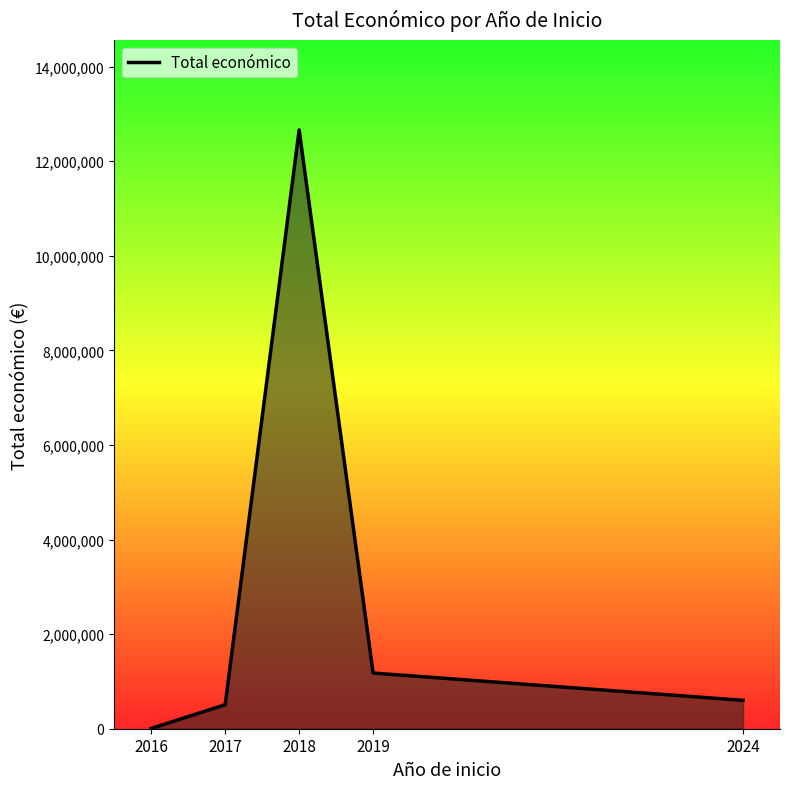

What is the sum of all values?

14952915